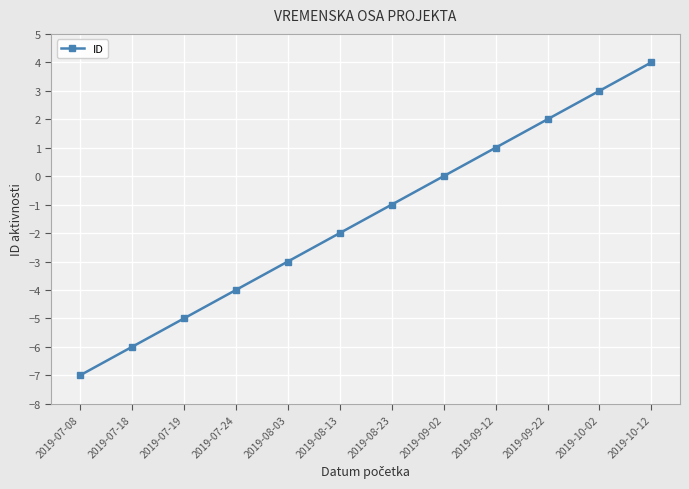

What is the sum of the values at 2019-09-02 and 2019-08-13?

-2